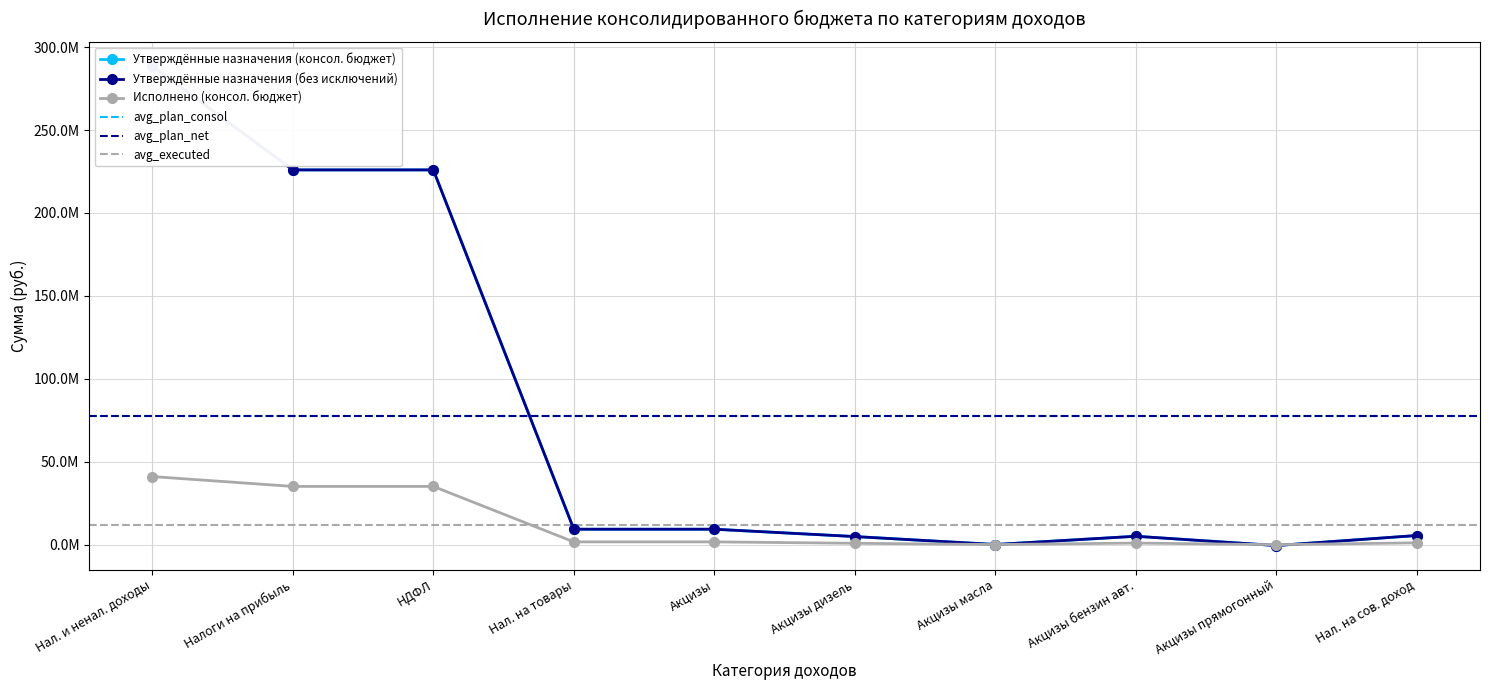

In Утверждённые назначения (консол. бюджет), how many points are higher than both neighbors (excluding endpoints)?

1